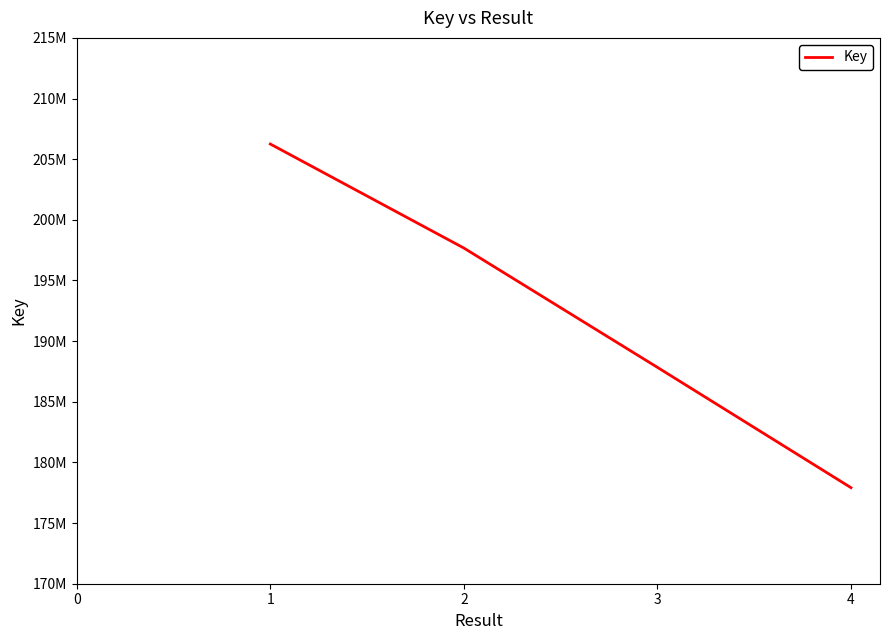

Does the chart display data point markers on the line(s)?

No